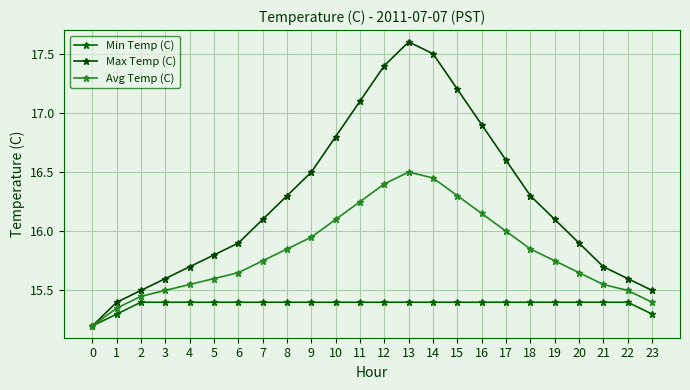

What is the value of the Avg Temp (C) point at the 24th from the left?

15.4